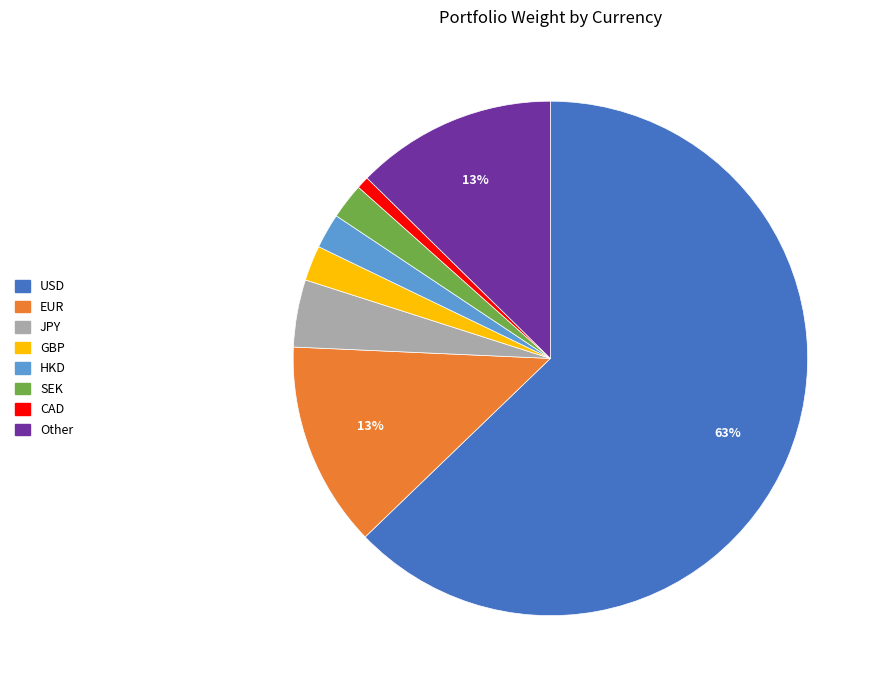

What is the majority slice?

USD